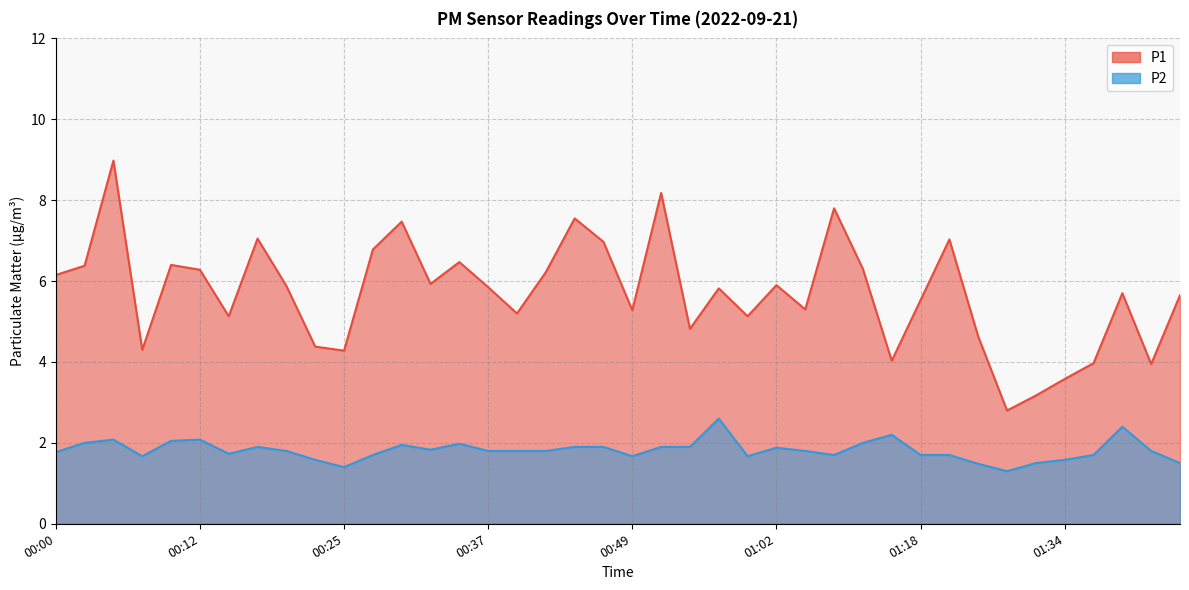

What position from the right is 00:54?

18